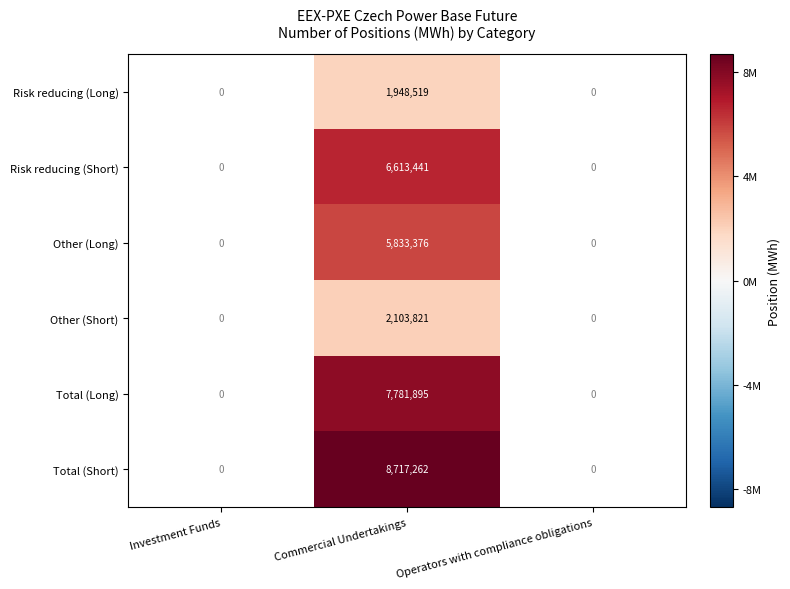

At which category is the sum across all series the highest?

Commercial Undertakings